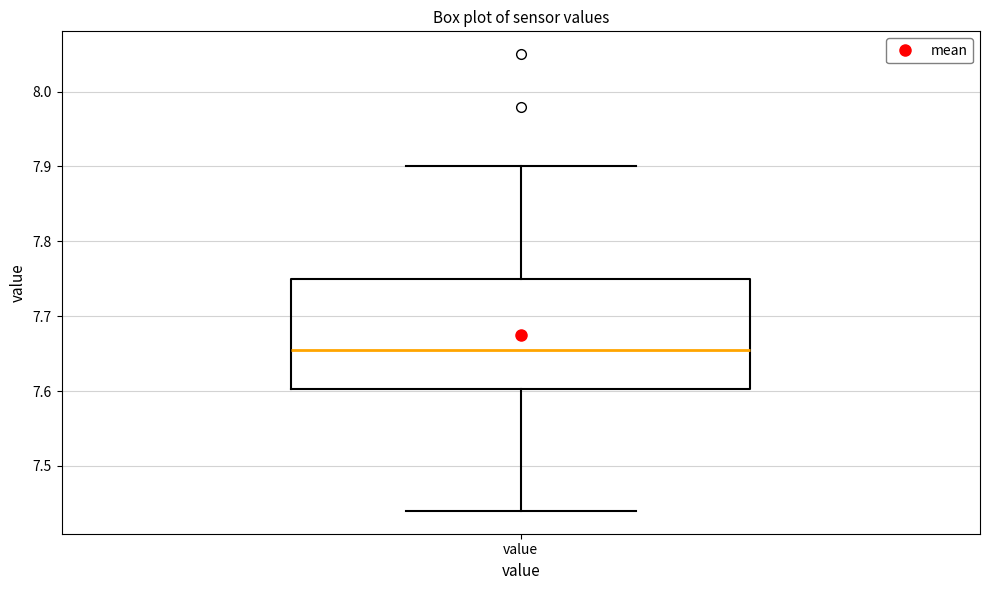

Transcribe this box plot: give where the median line is, the range the box spans, and where the two whiskers end, as read against the y-axis. The values are not printed on the chart, so give them approximately, as read against the axis.

median 7.66, box 7.60 to 7.75, whiskers 7.44 to 7.90